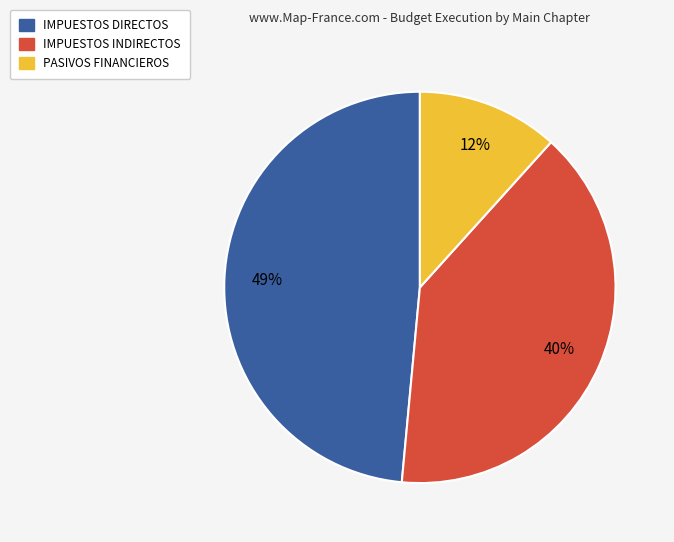

Is there a majority slice in this chart?

No